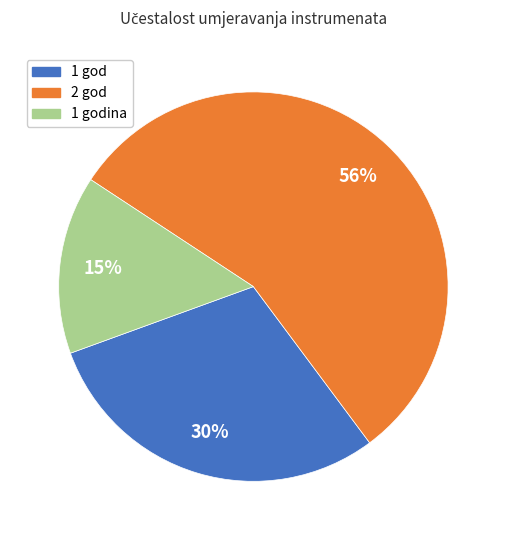

Is it true that 1 godina is 1% of the pie?

False